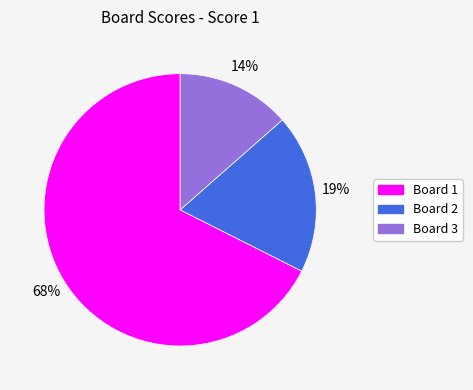

The Board 3 slice represents 21% of the pie. True or false?

False